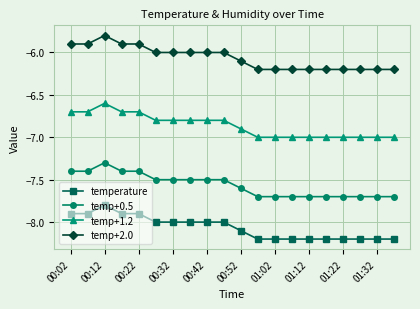

What is the value of the temp+0.5 point at the 17th from the left?

-7.7